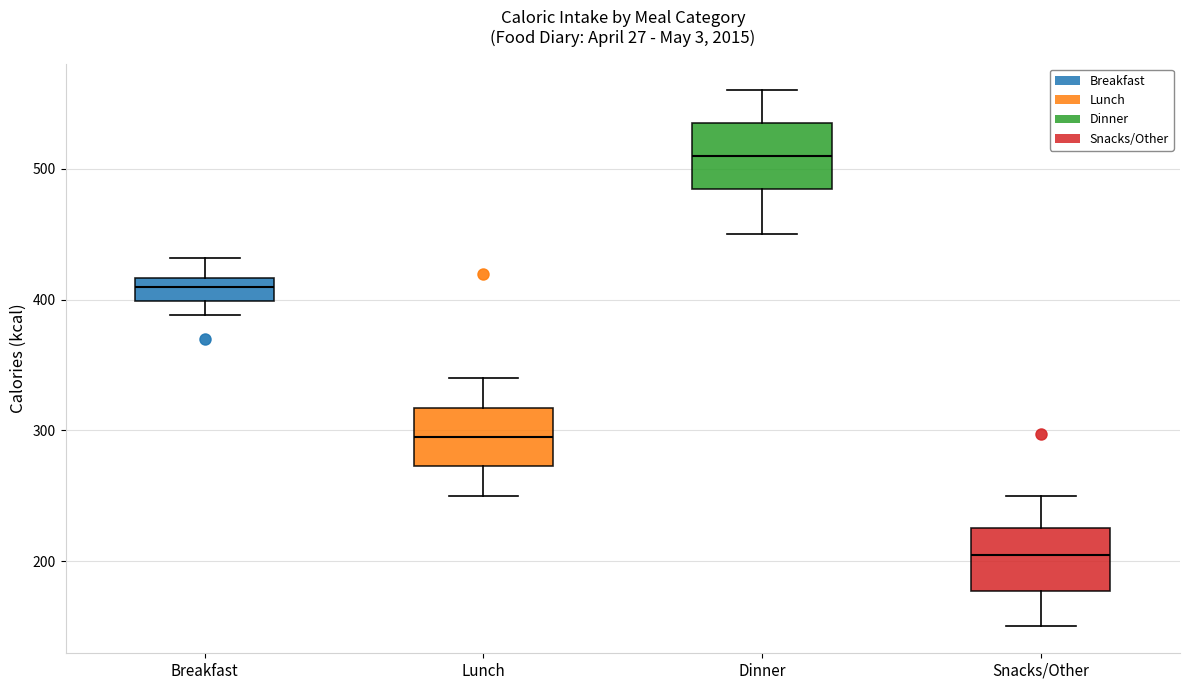

Which box has the highest median line?

Dinner